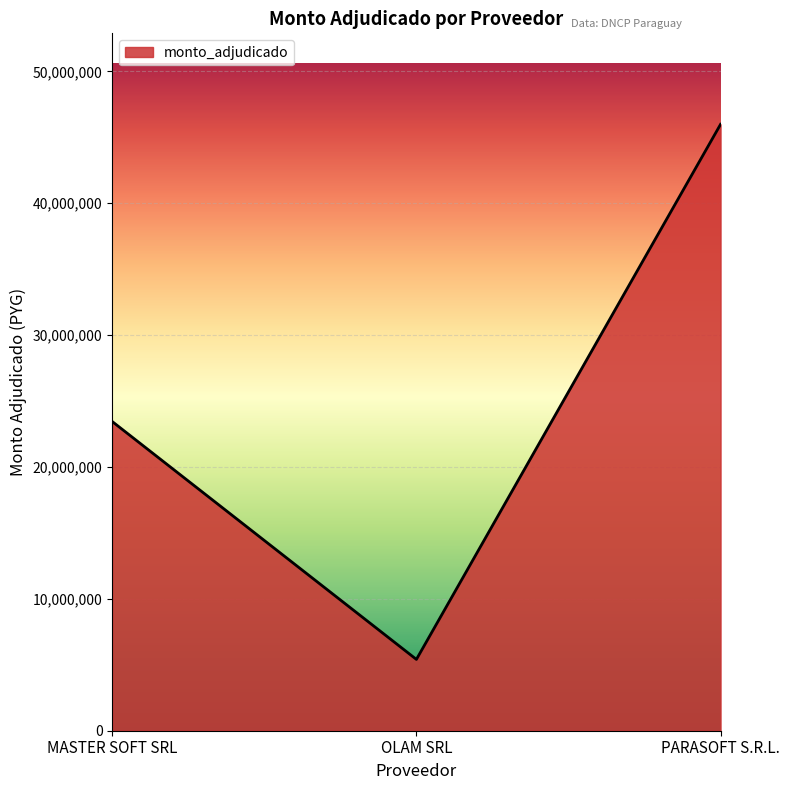

Rank the categories by value from lowest to highest.

OLAM SRL, MASTER SOFT SRL, PARASOFT S.R.L.